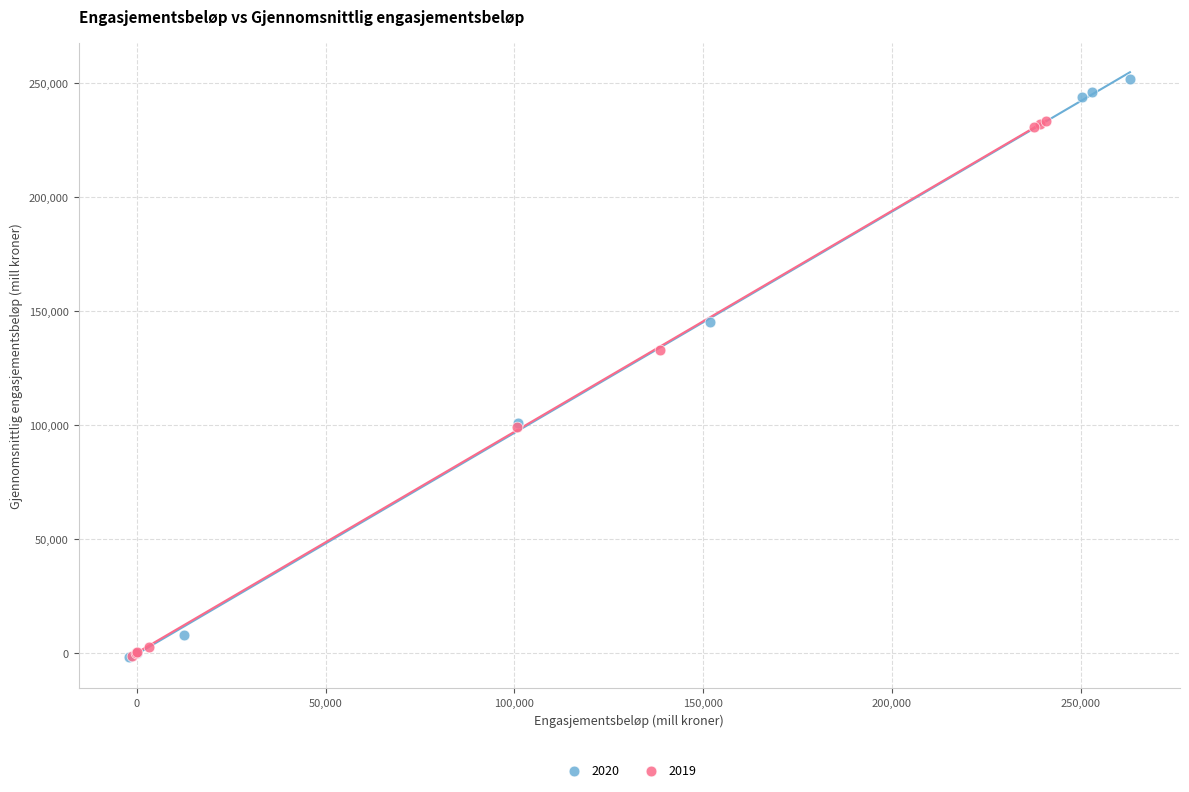

Which series contains the highest Y value?

2020